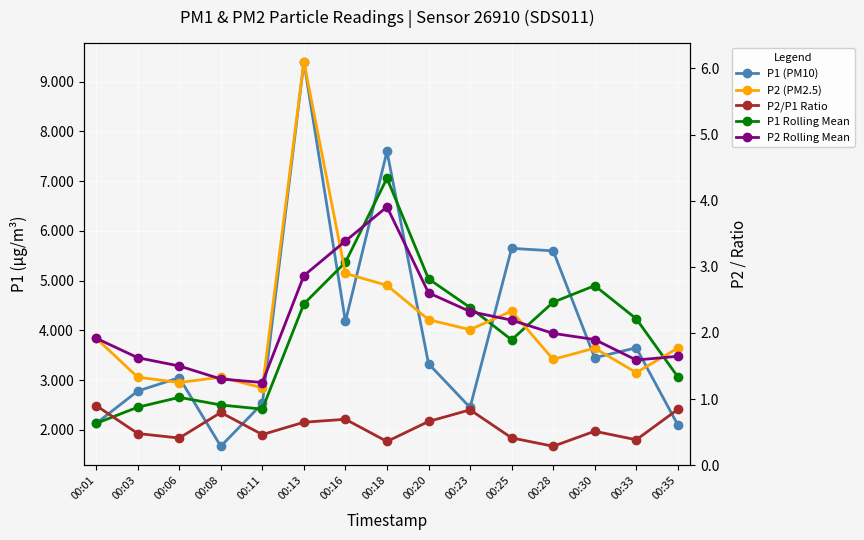

What is the minimum value shown in the chart?

0.3